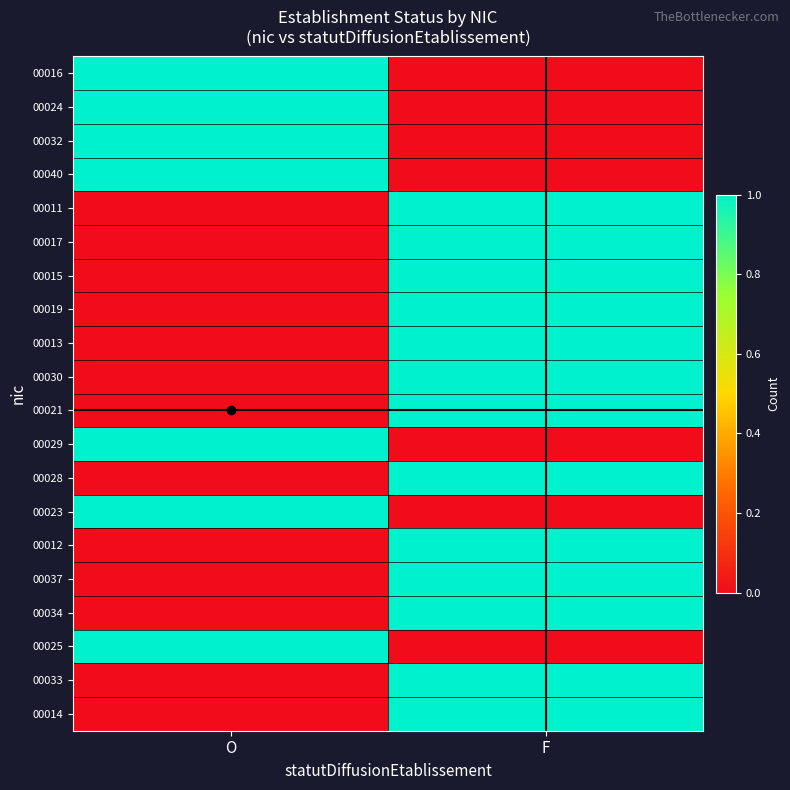

Rank the series at F from lowest to highest value.

00016, 00024, 00032, 00040, 00029, 00023, 00025, 00011, 00017, 00015, 00019, 00013, 00030, 00021, 00028, 00012, 00037, 00034, 00033, 00014